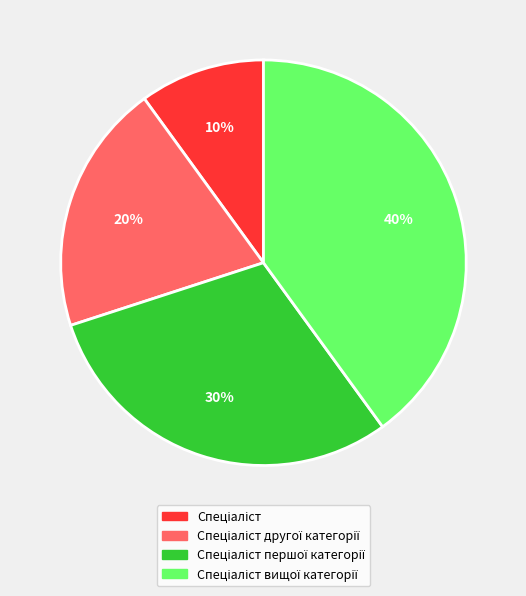

Does any single category account for the majority?

No